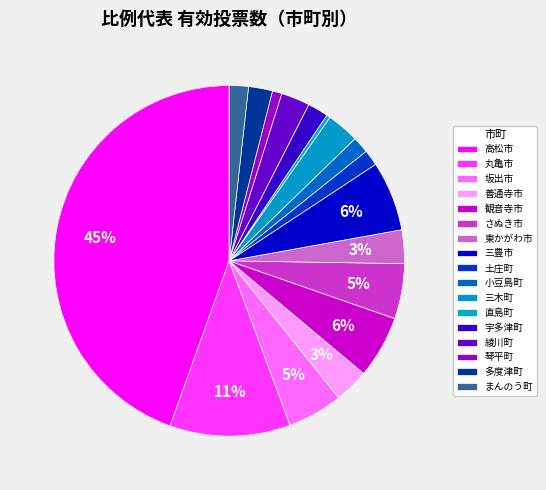

What percentage is the 観音寺市 slice, to the nearest percent?

6%